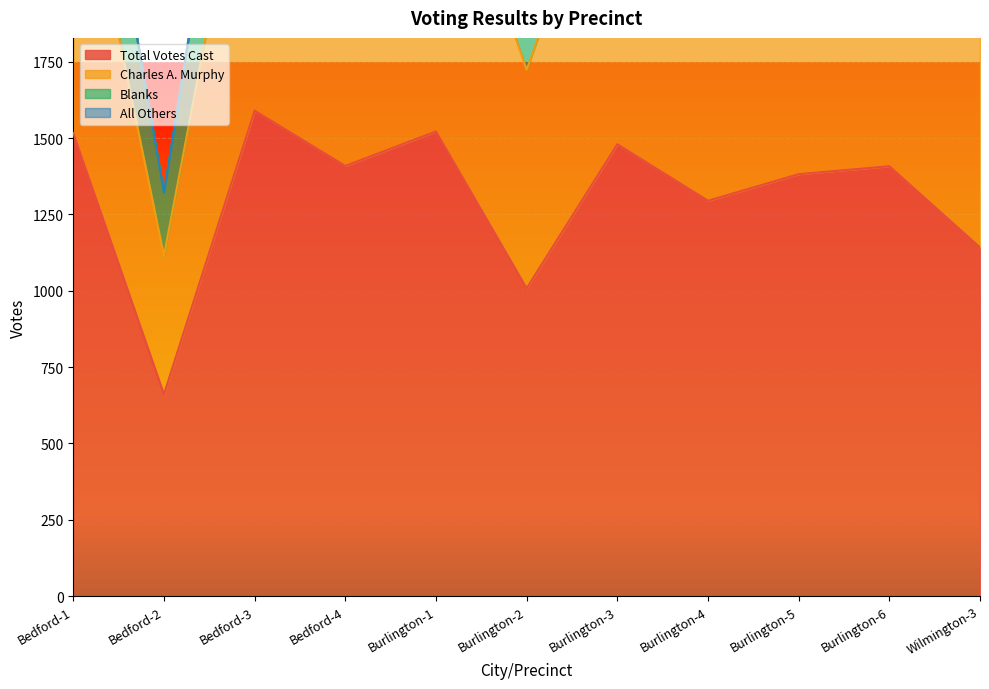

The value of Total Votes Cast at Burlington-2 is 1008. True or false?

True